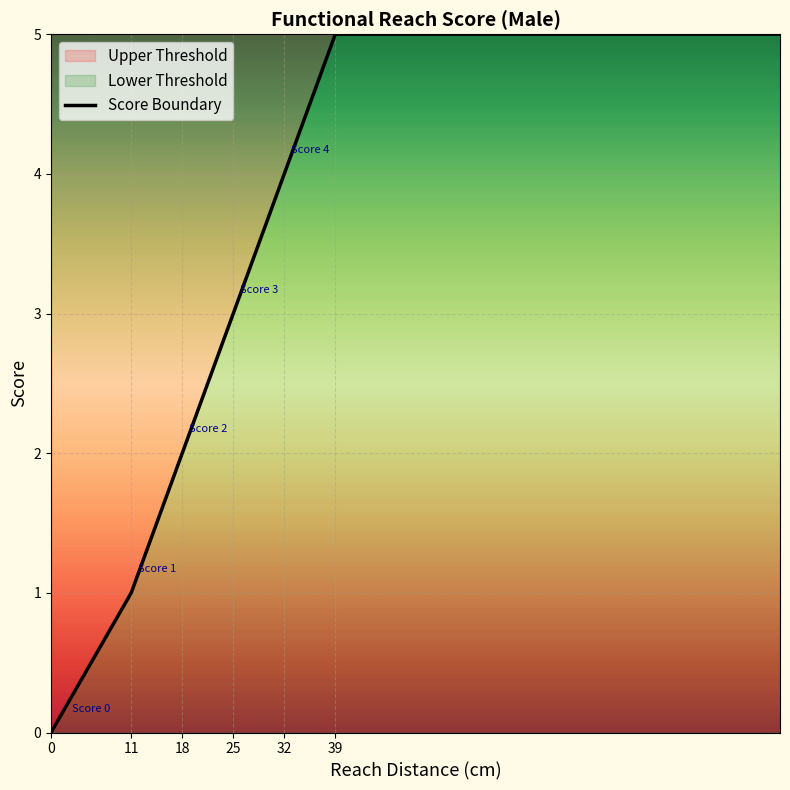

What is the approximate value at 18?

2